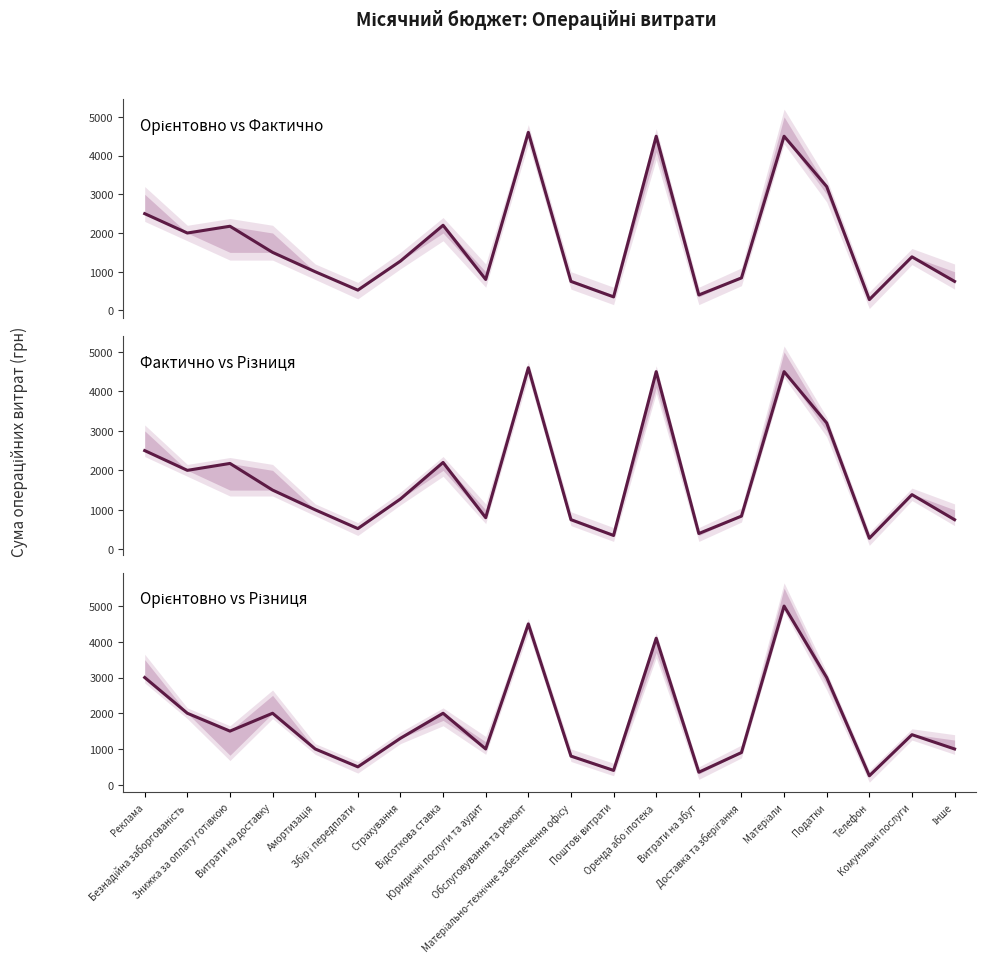

The Орієнтовно vs Фактично series shows 1275 at Страхування. True or false?

True